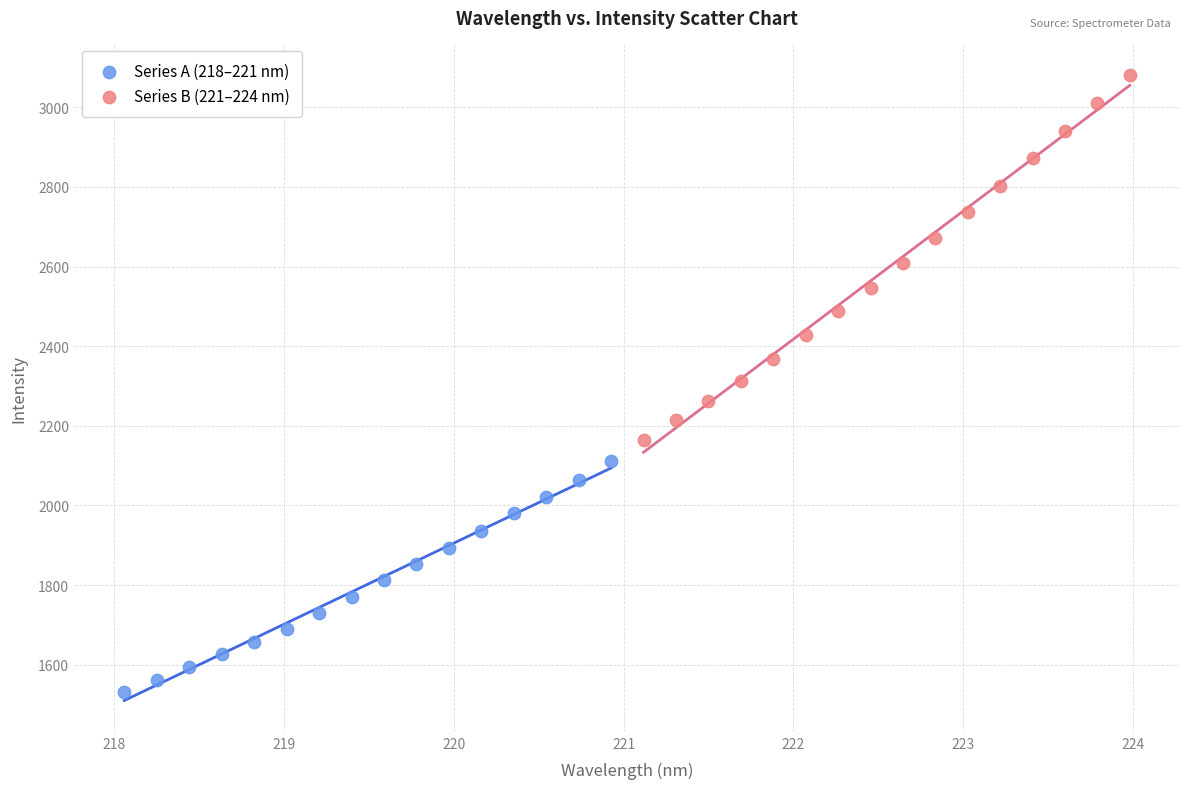

Which series has the largest Y range (max minus min)?

Series B (221–224 nm)